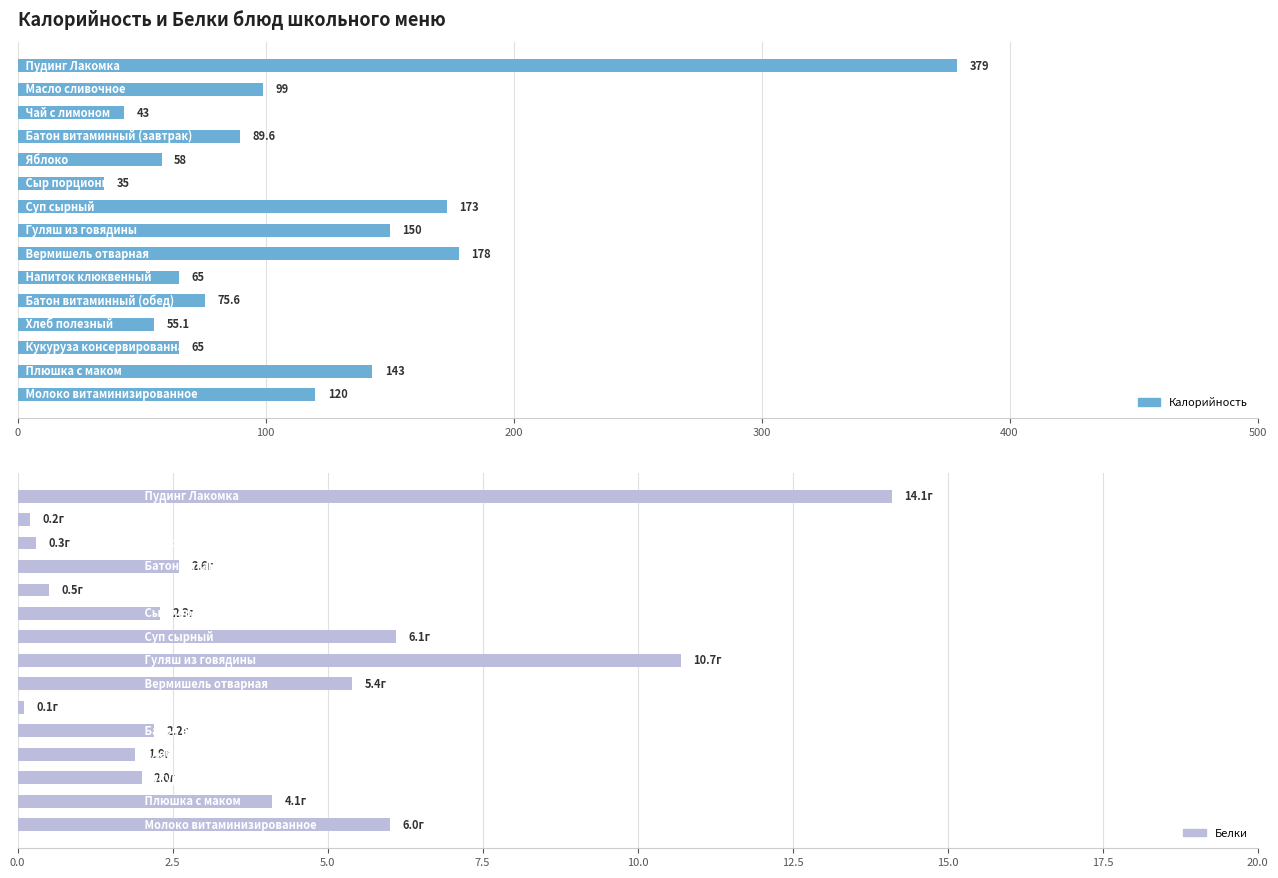

How many categories are shown in the chart?

15